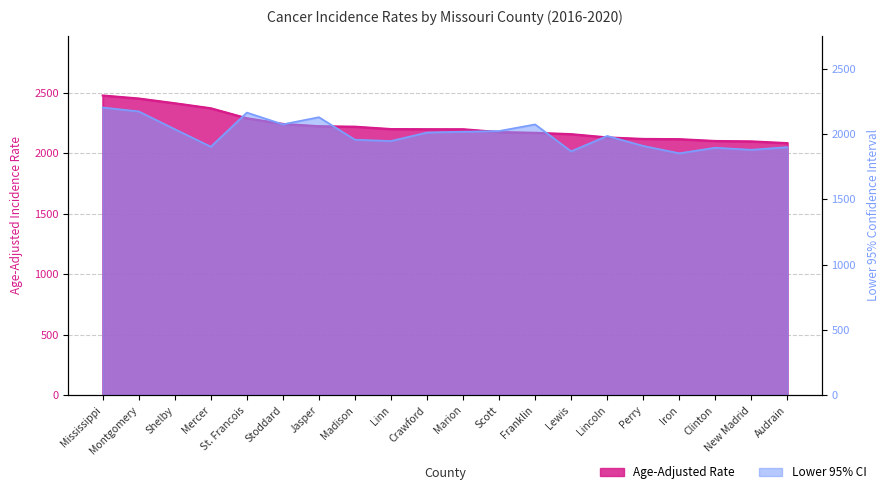

What are all the series names shown in the legend?

Age-Adjusted Rate, Lower 95% CI